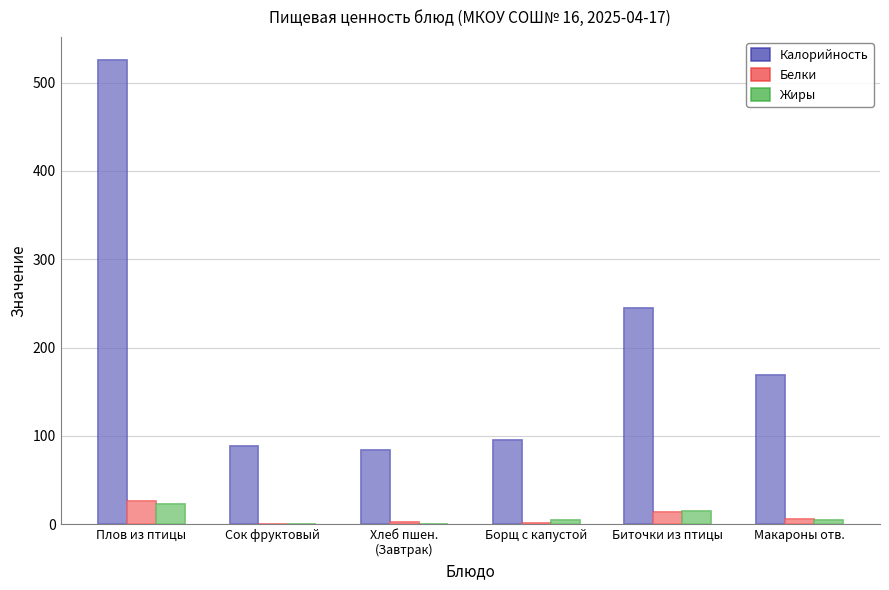

How many groups of bars are there?

6